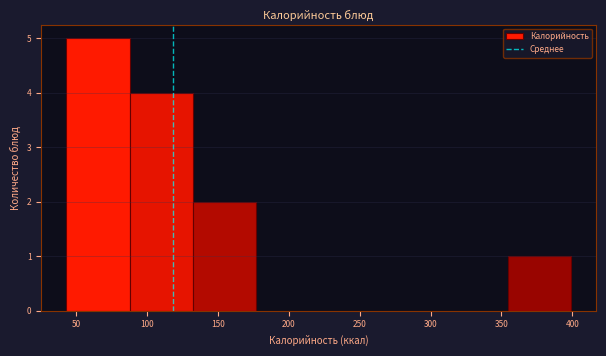

Reading left to right, list every bar in this chart as the range it spans on the x-axis followed by its height. Neither the bar edges nor the heights are printed on the chart, so give them approximately, as read against the axes.

43.0 to 87.5: 5
87.5 to 132.0: 4
132.0 to 176.5: 2
176.5 to 221.0: 0
221.0 to 265.5: 0
265.5 to 310.0: 0
310.0 to 354.5: 0
354.5 to 399.0: 1